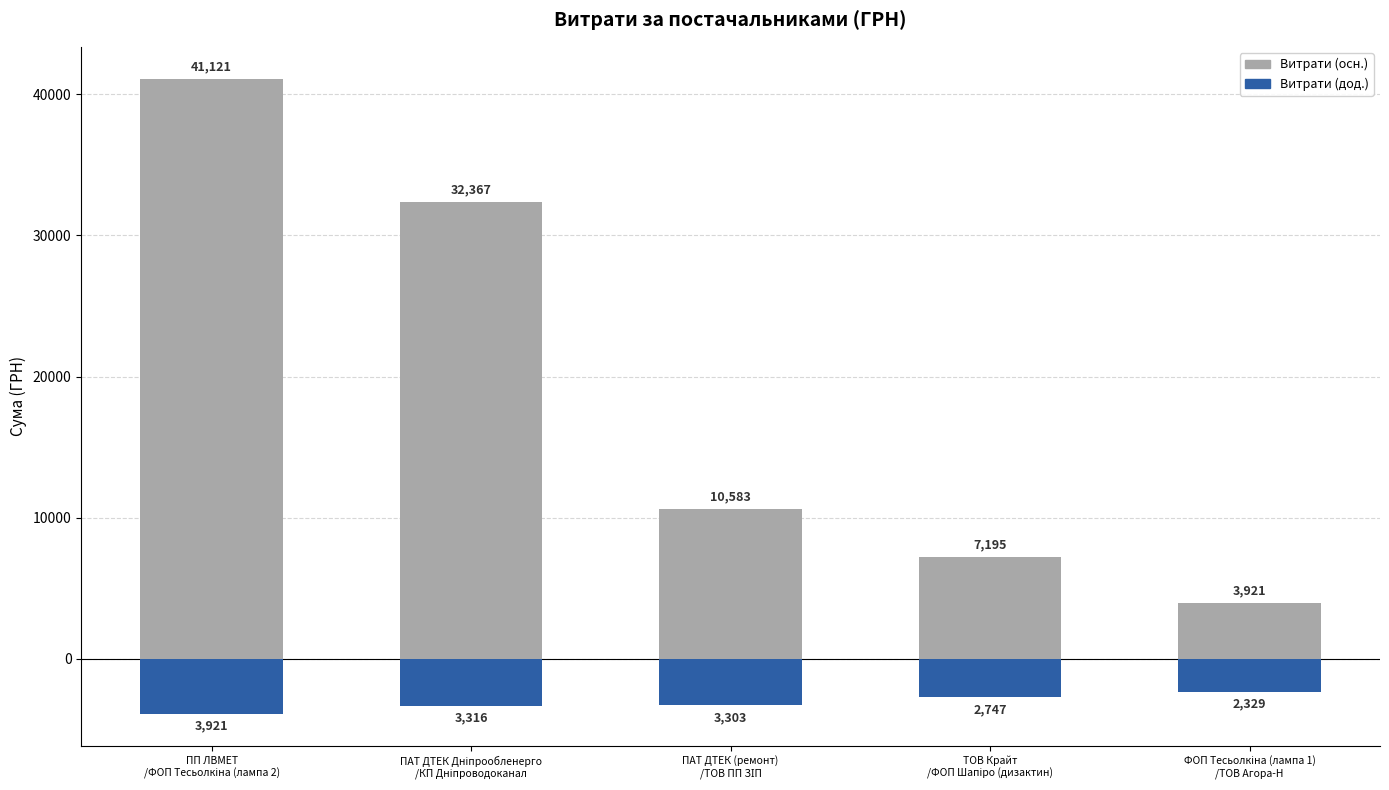

The value of Витрати (осн.) at ТОВ Крайт
/ФОП Шапіро (дизактин) is 4000.6. True or false?

False